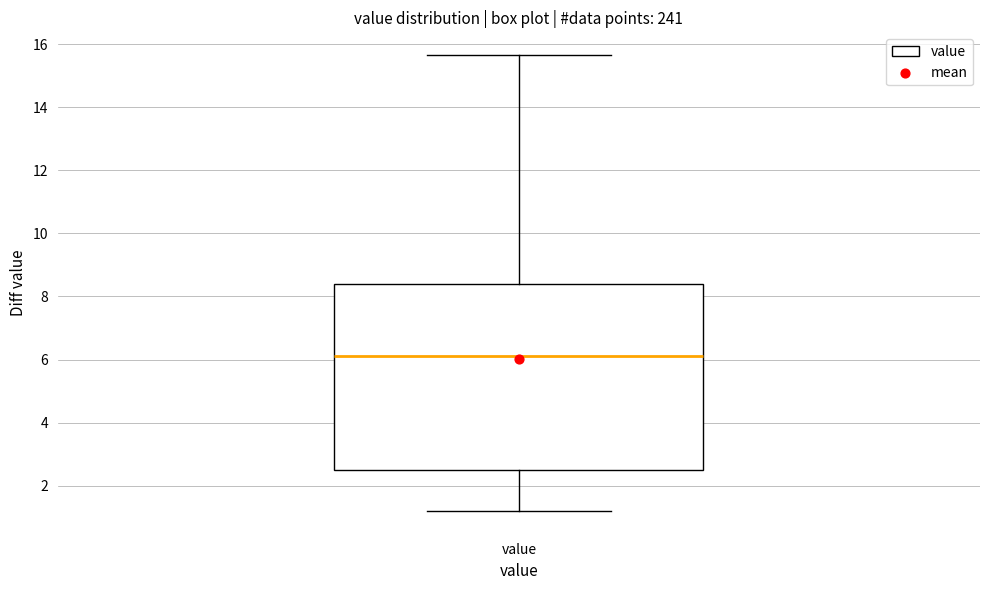

Read this box plot against the y-axis: the position of the median line, the range covered by the box, and the ends of both whiskers. The values are not printed on the chart, so give them approximately, as read against the axis.

median 6.2, box 2.6 to 8.4, whiskers 1.2 to 15.6